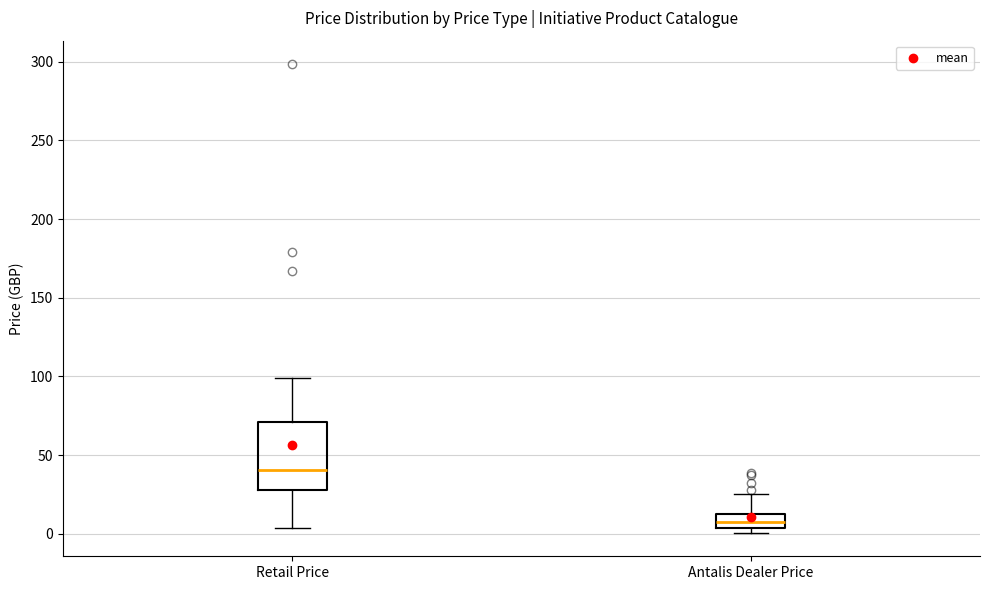

Which box is the tallest, from its lower edge to its upper edge?

Retail Price